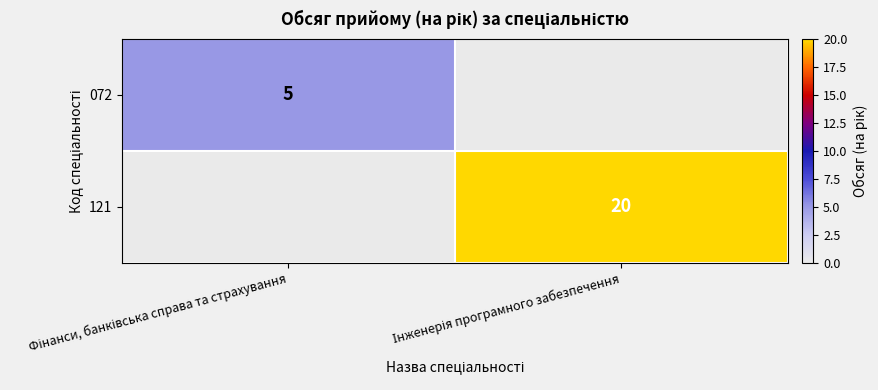

What is the sum of the 072 values at Фінанси, банківська справа та страхування and Інженерія програмного забезпечення?

5